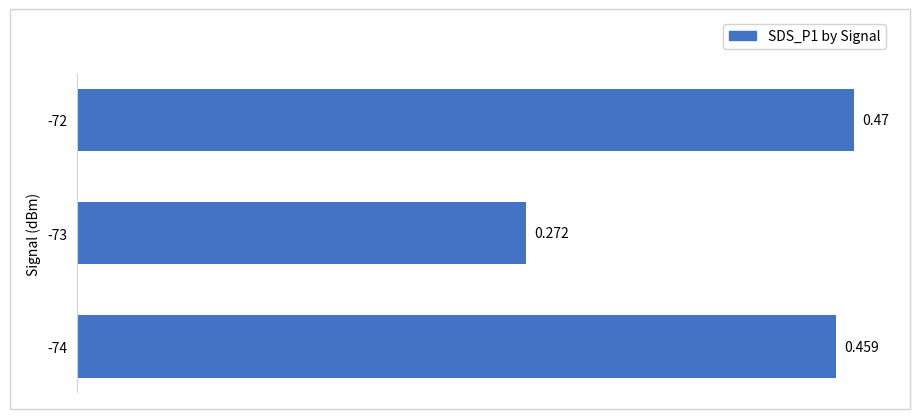

Does the chart contain stacked bars?

No